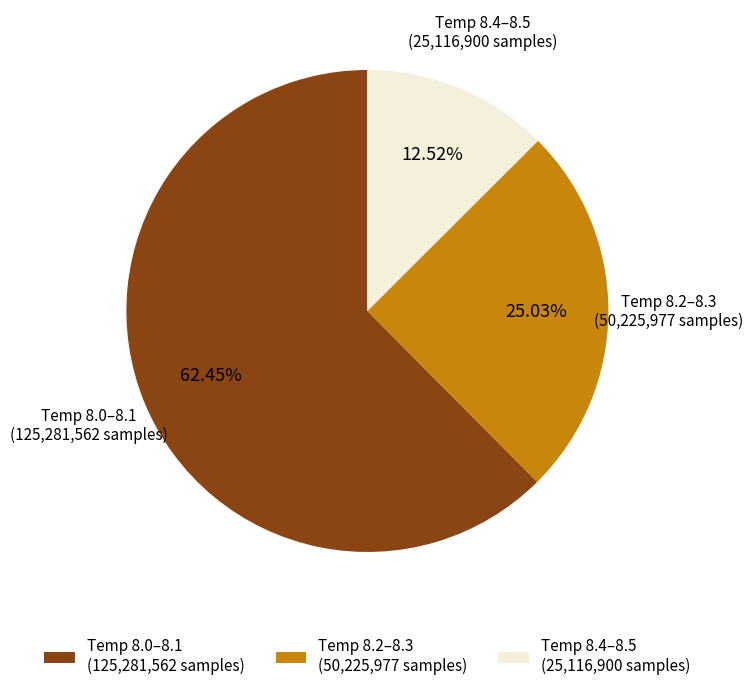

Which has a higher value, Temp 8.4–8.5 (25,116,900 samples) or Temp 8.2–8.3 (50,225,977 samples)?

Temp 8.2–8.3 (50,225,977 samples)